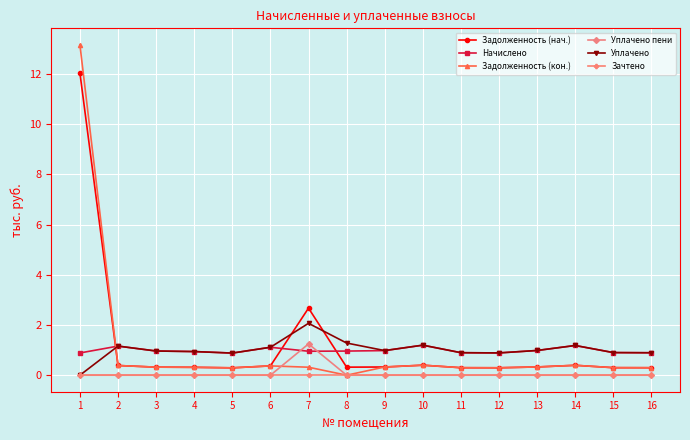

How many times do Задолженность (кон.) and Начислено cross each other?

1